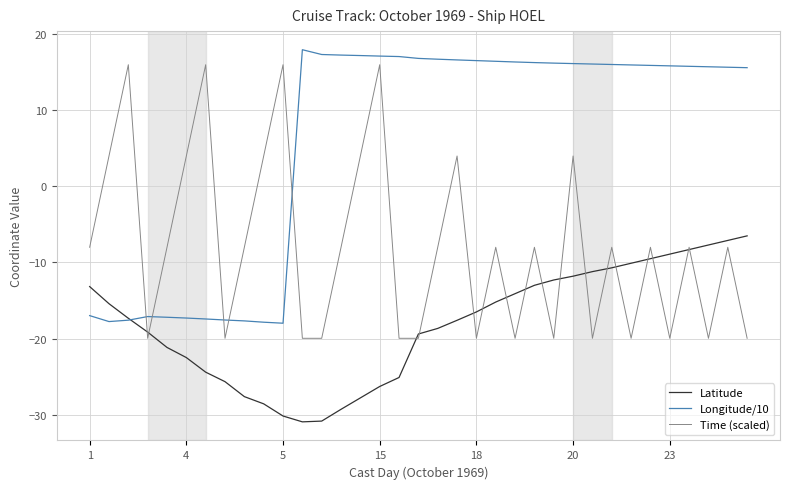

What is the greatest value displayed?

18.0